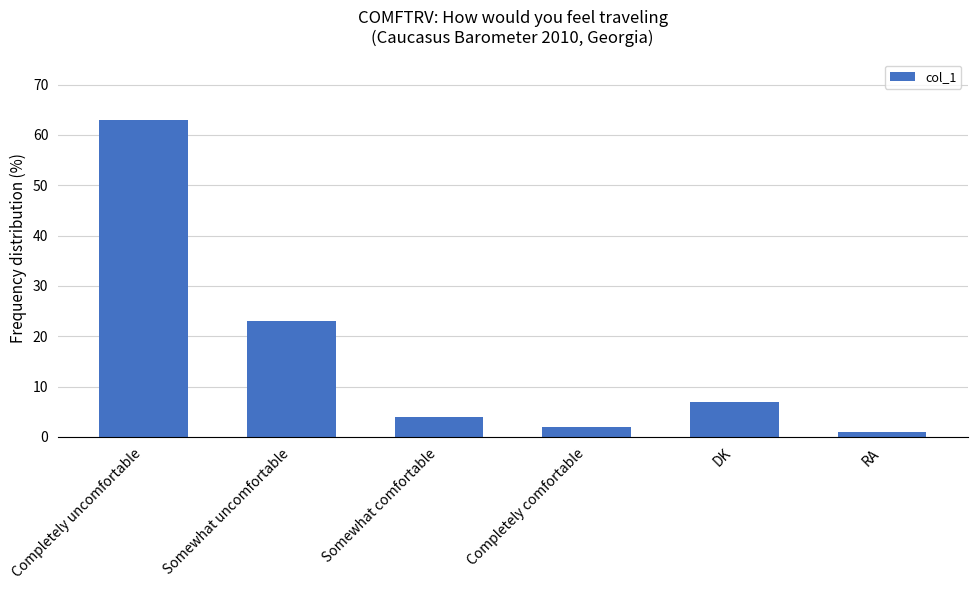

Is it true that the value at DK is 3?

False